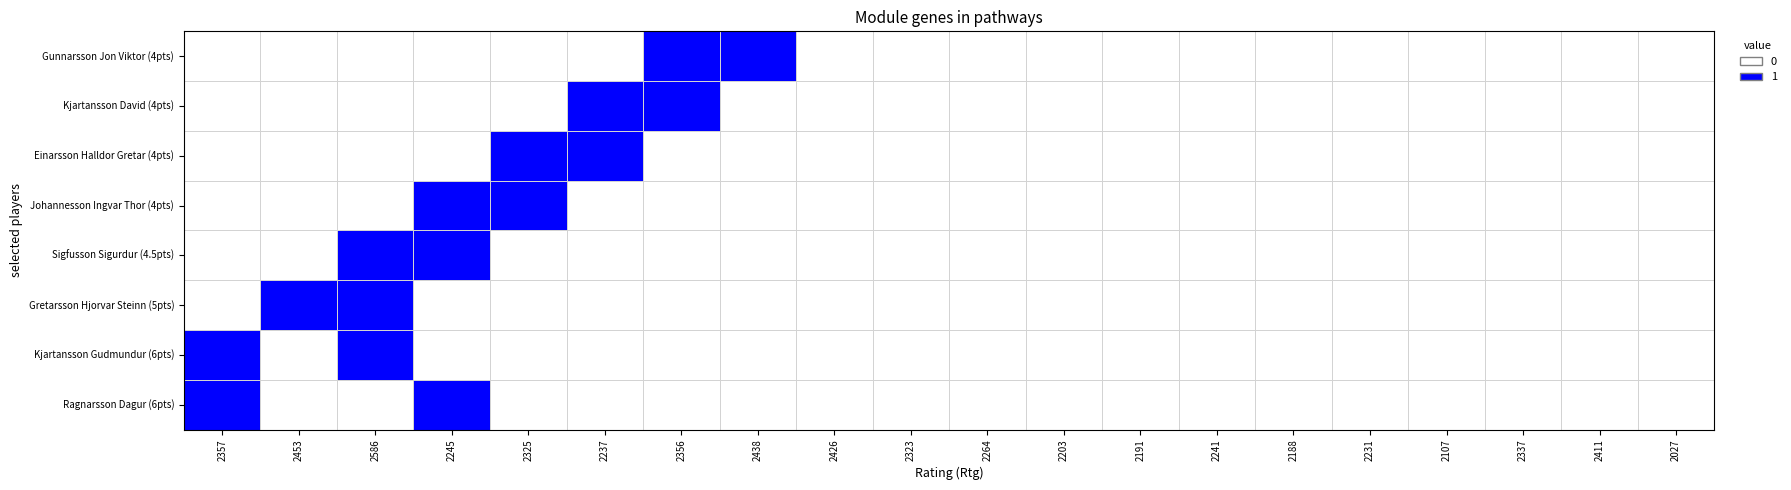

Rank the series by their maximum value, from highest to lowest.

Ragnarsson Dagur (6pts), Kjartansson Gudmundur (6pts), Gretarsson Hjorvar Steinn (5pts), Sigfusson Sigurdur (4.5pts), Johannesson Ingvar Thor (4pts), Einarsson Halldor Gretar (4pts), Kjartansson David (4pts), Gunnarsson Jon Viktor (4pts)